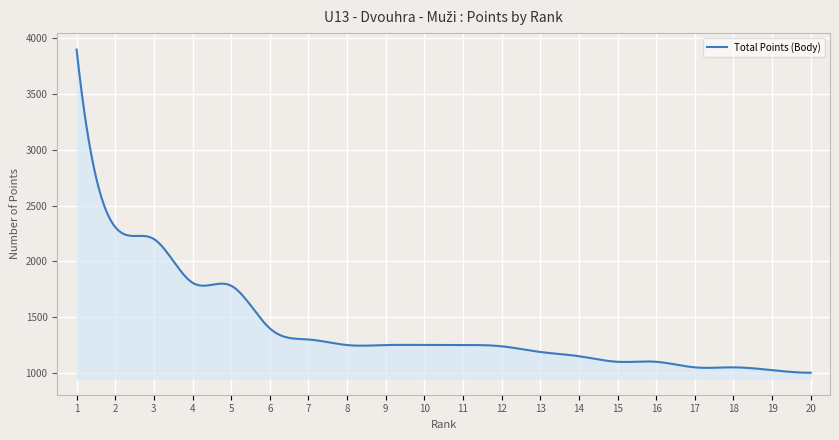

True or false: there are more than 0 points higher than both neighbors.

True